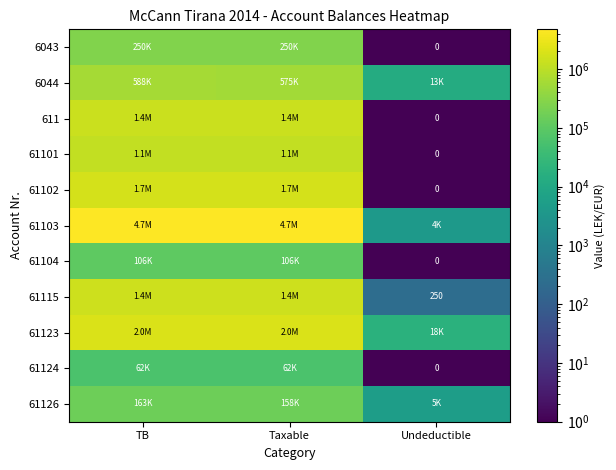

What value does the 611 series have at TB?

1366068.5